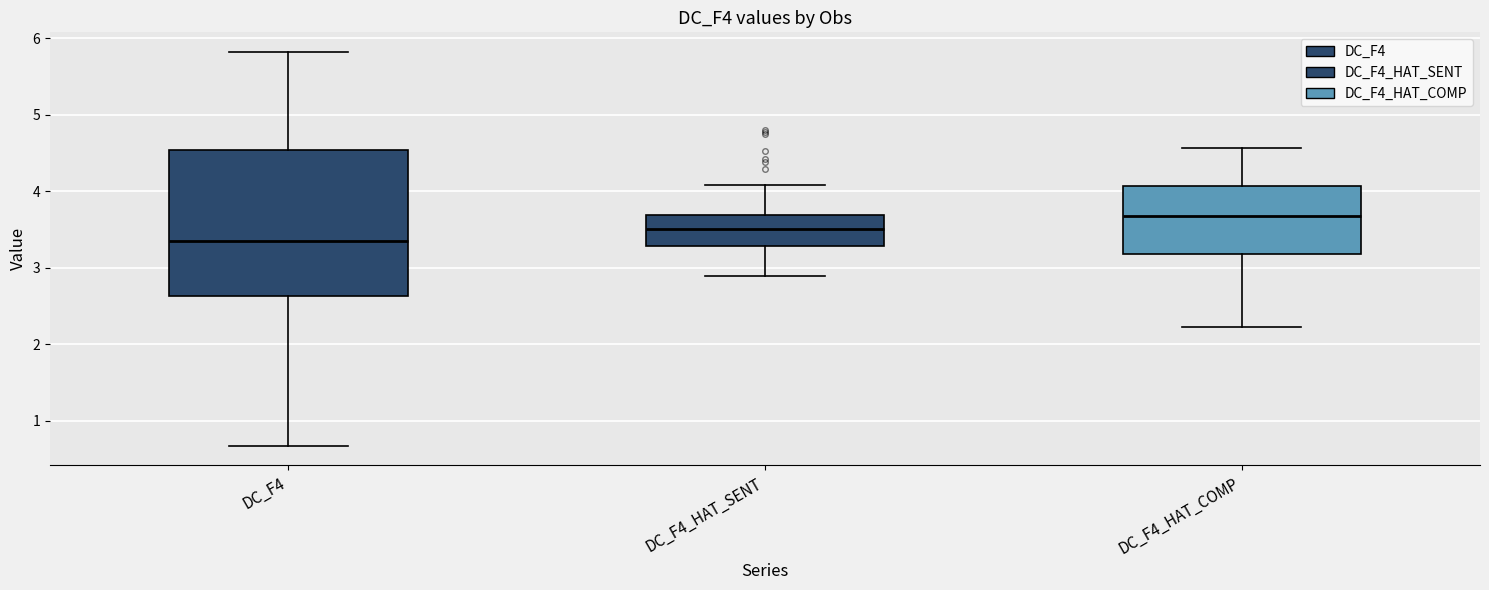

Reading left to right, transcribe this box plot: for each box, give where its median line is, the range the box spans, and where its two whiskers end, as read against the y-axis. The values are not printed on the chart, so give them approximately, as read against the axis.

DC_F4: median 3.3, box 2.6 to 4.5, whiskers 0.7 to 5.8
DC_F4_HAT_SENT: median 3.5, box 3.3 to 3.7, whiskers 2.9 to 4.1
DC_F4_HAT_COMP: median 3.7, box 3.2 to 4.1, whiskers 2.2 to 4.6